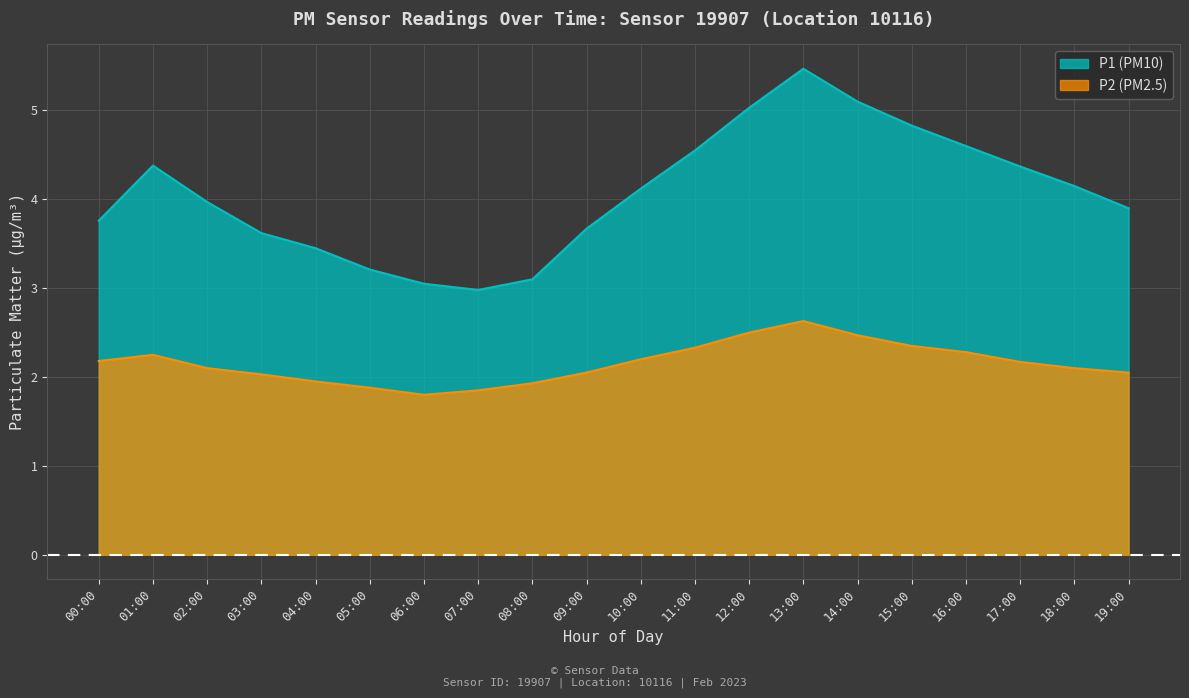

Reading right to left, transcribe all the data shown in this chart.

P1: 19:00=3.9	18:00=4.2	17:00=4.4	16:00=4.6	15:00=4.8	14:00=5.1	13:00=5.5	12:00=5.0	11:00=4.5	10:00=4.1	09:00=3.7	08:00=3.1	07:00=3.0	06:00=3.0	05:00=3.2	04:00=3.5	03:00=3.6	02:00=4.0	01:00=4.4	00:00=3.8
P2: 19:00=2.0	18:00=2.1	17:00=2.2	16:00=2.3	15:00=2.4	14:00=2.5	13:00=2.6	12:00=2.5	11:00=2.3	10:00=2.2	09:00=2.0	08:00=1.9	07:00=1.9	06:00=1.8	05:00=1.9	04:00=1.9	03:00=2.0	02:00=2.1	01:00=2.2	00:00=2.2